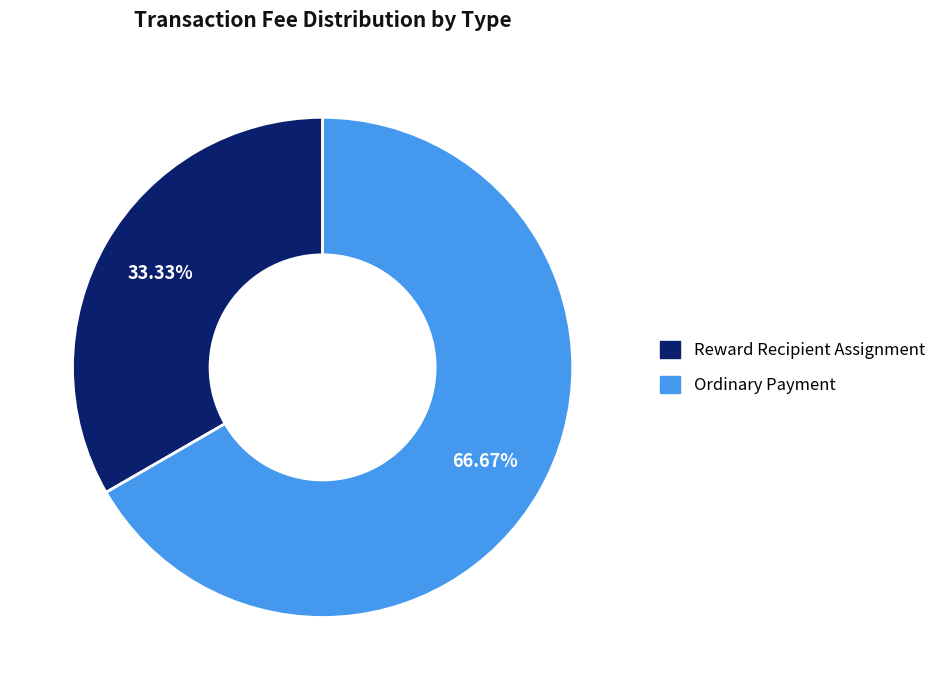

To the nearest percent, what is the average slice percentage?

50%